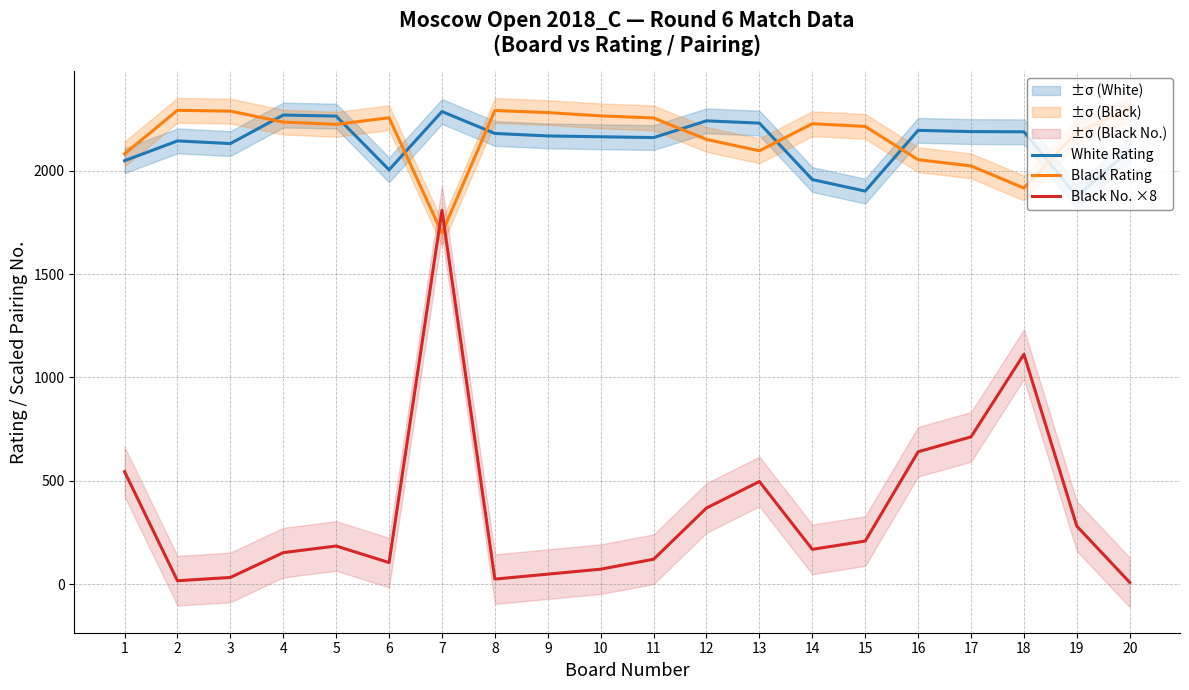

What is the approximate value of Black No. ×8 at 14, to the nearest 10?

170